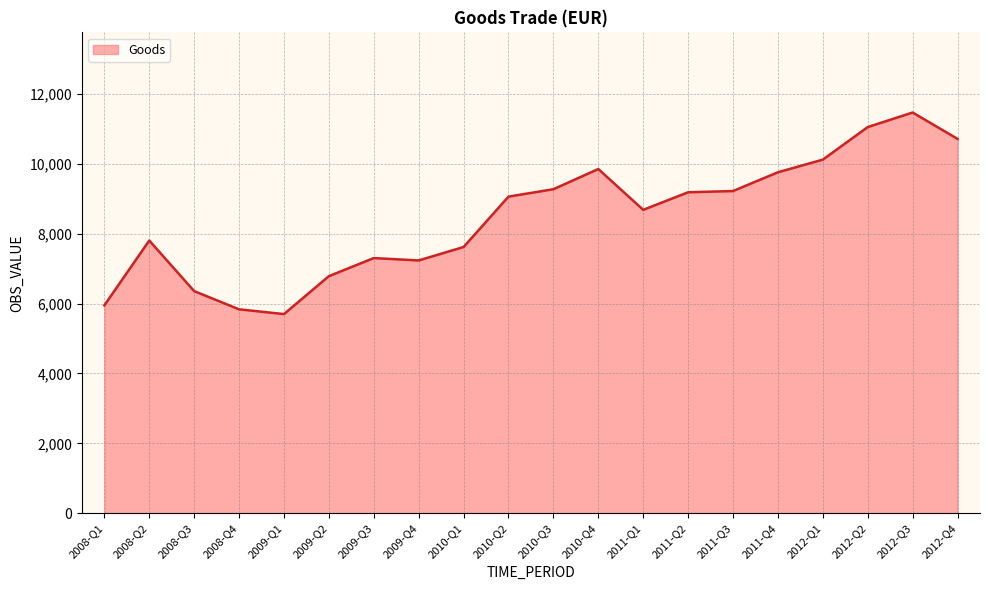

At which label does the data first exceed 9061?

2010-Q2